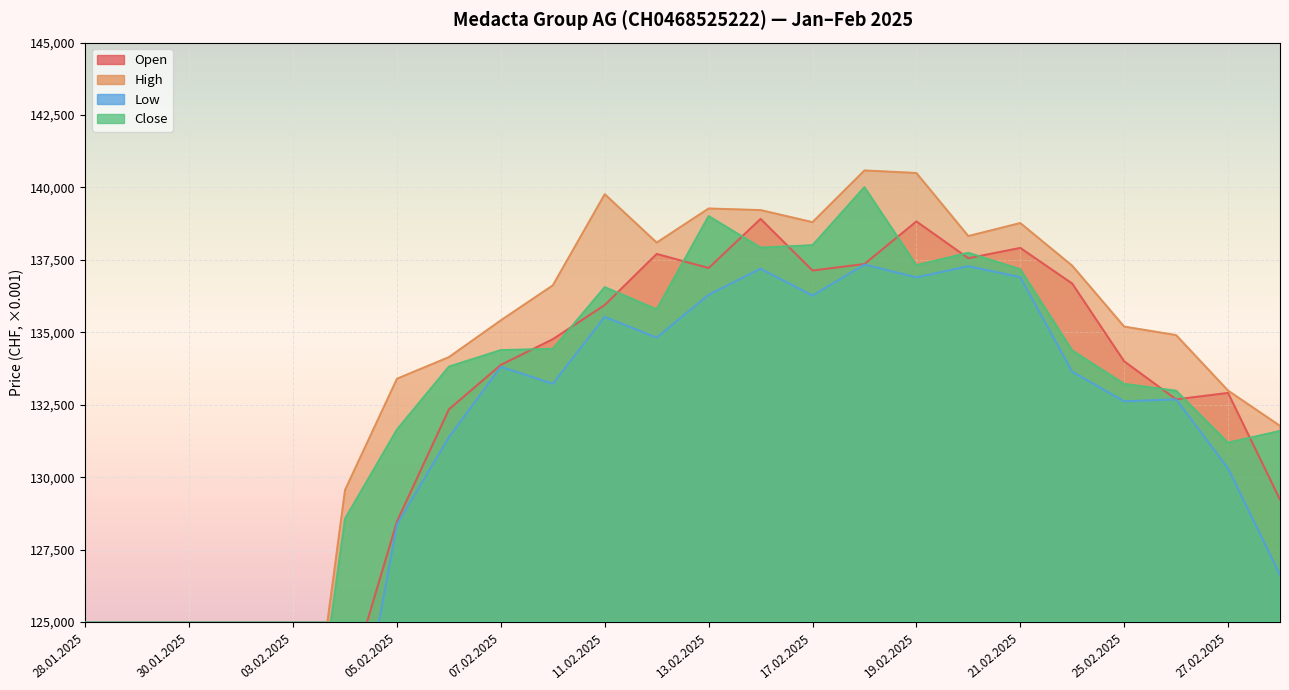

Between 05.02.2025 and 21.02.2025, which is larger?

21.02.2025